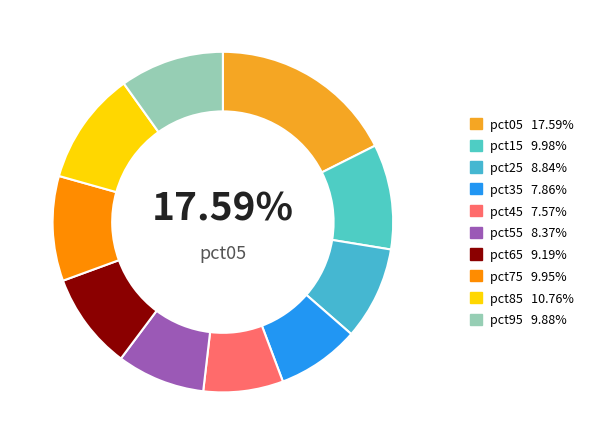

To the nearest percent, what is the difference between the largest and smallest slice percentages?

10%